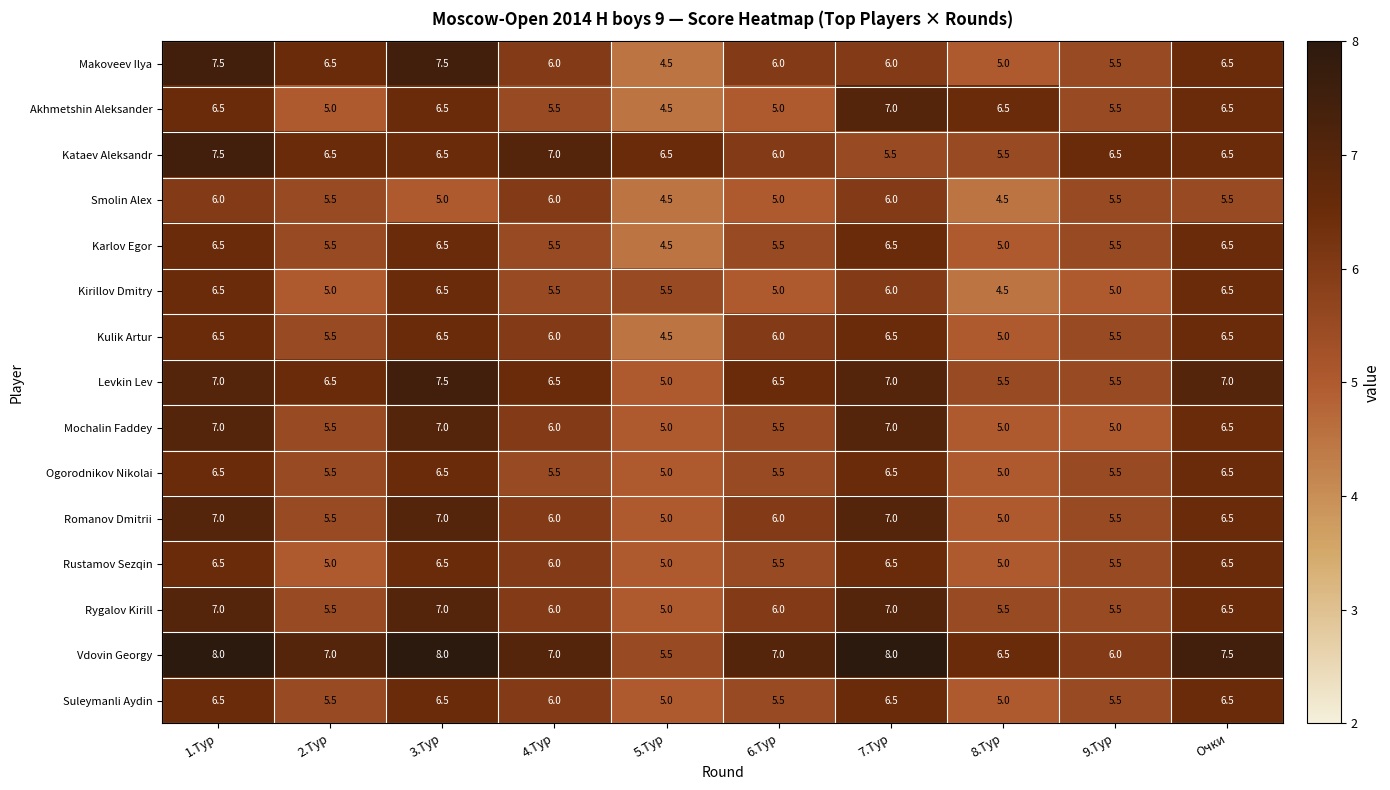

Count the Mochalin Faddey values in the range 5 to 7.

10